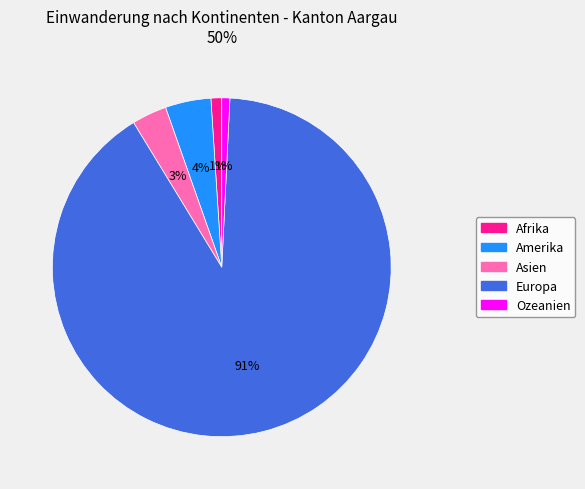

To the nearest percent, what is the combined percentage of Ozeanien and Asien?

4%